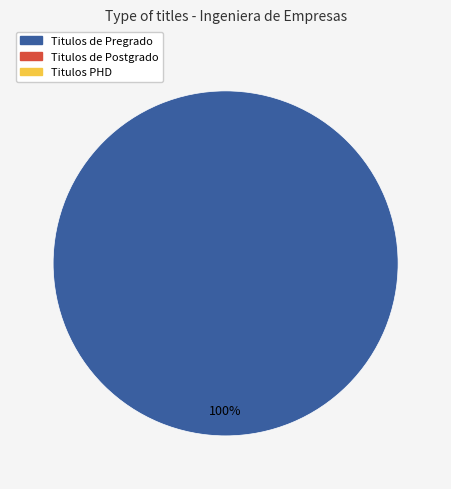

Does any single category account for the majority?

Yes